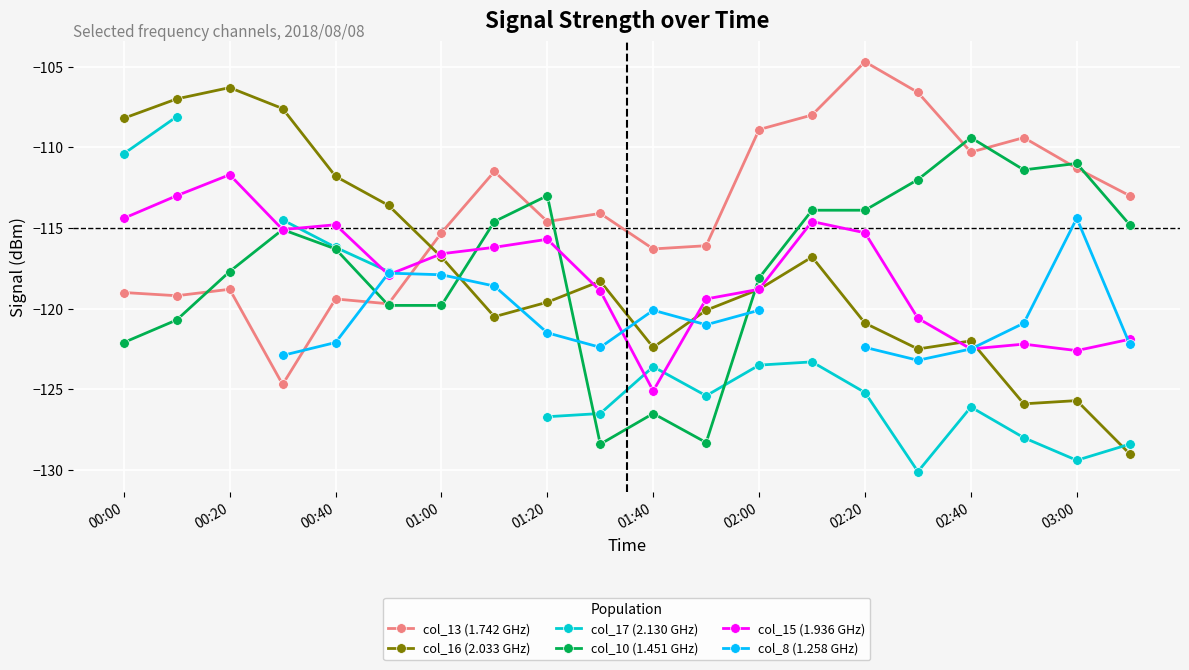

The col_10 (1.451 GHz) series shows -179.8 at 01:40. True or false?

False